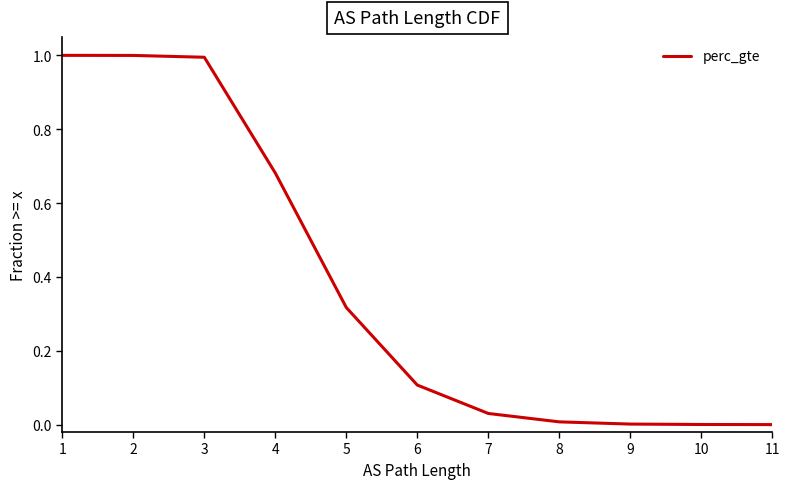

What is the sum of all values?

4.1